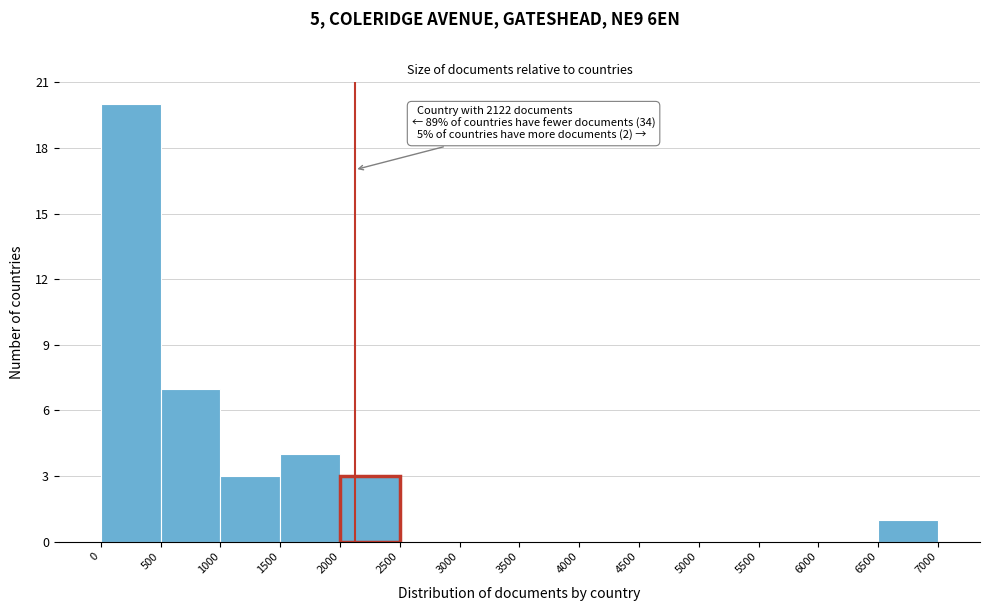

Over which range of the x-axis is the bar tallest?

0 to 500